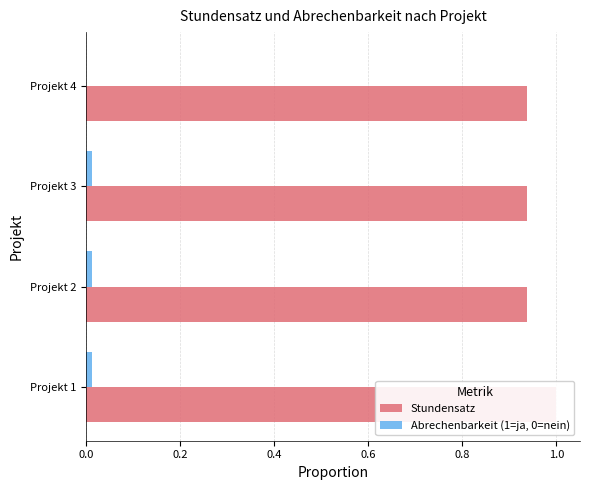

Is the value of Stundensatz at Projekt 2 greater than the value of Abrechenbarkeit (1=ja, 0=nein) at Projekt 1?

Yes